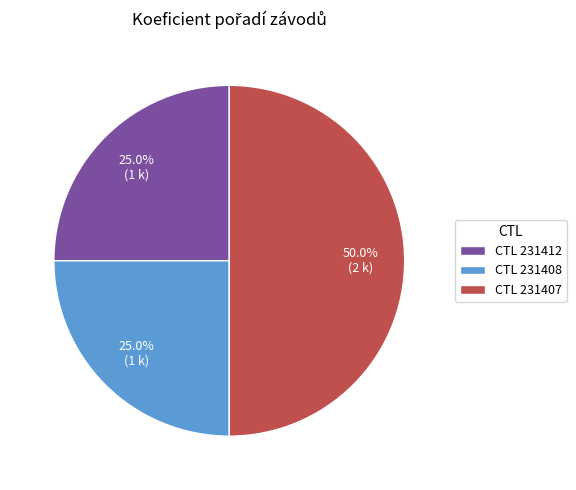

Count the number of slices in the pie.

3